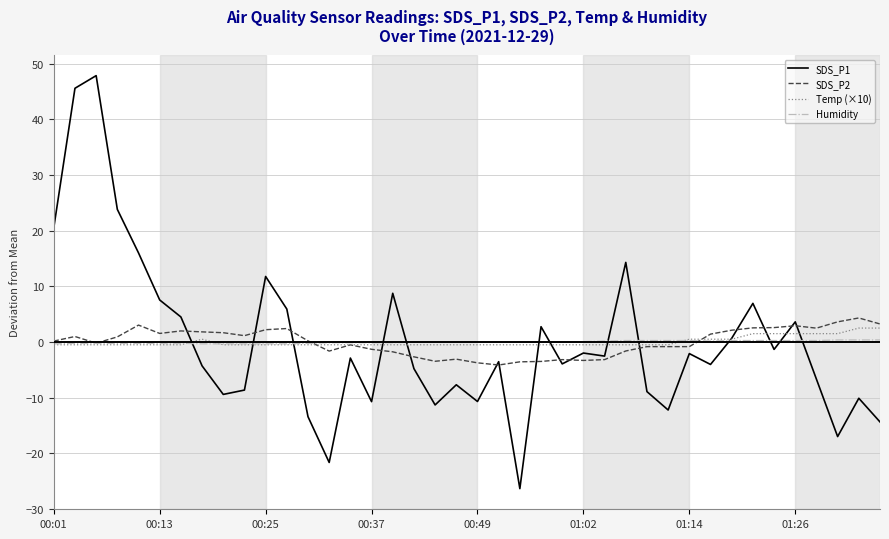

True or false: SDS_P1 has more than 1 interior local peaks.

True